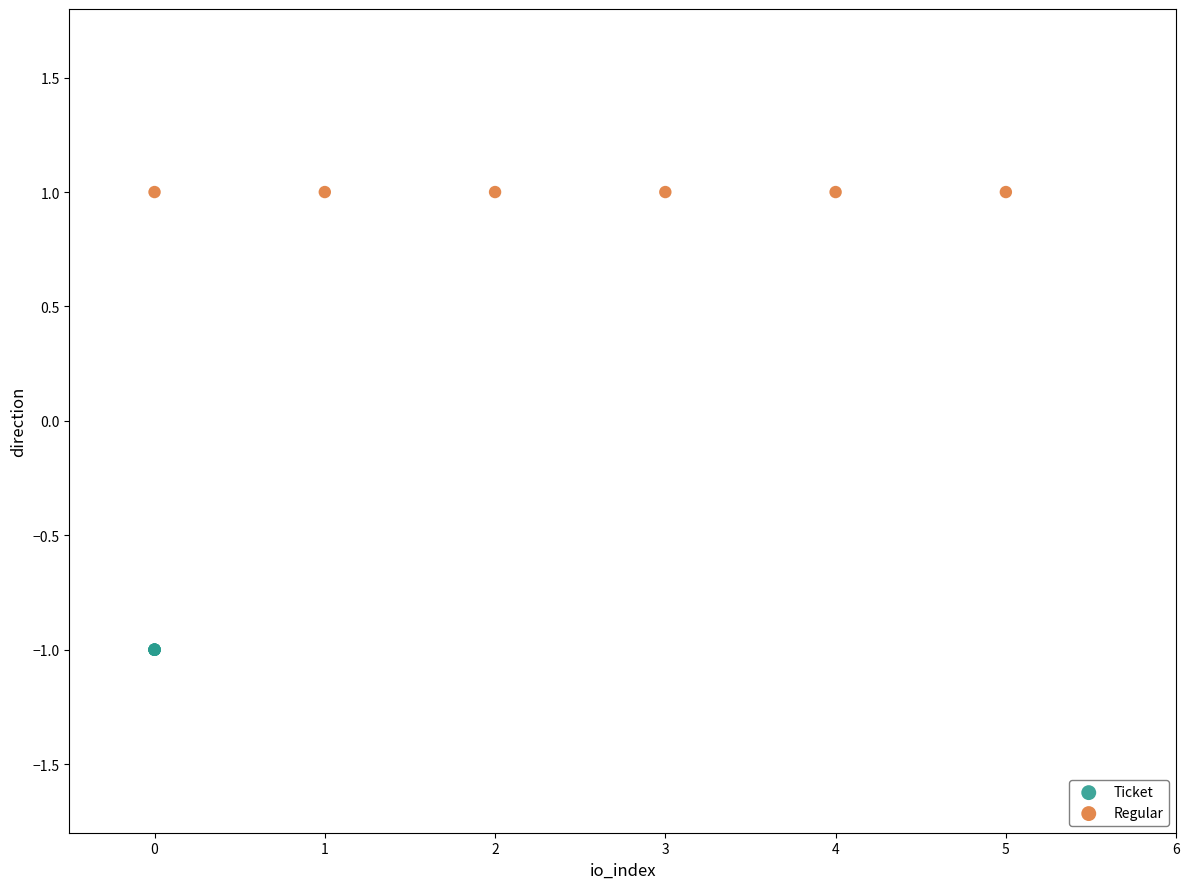

What are all the series names shown in the legend?

Ticket, Regular